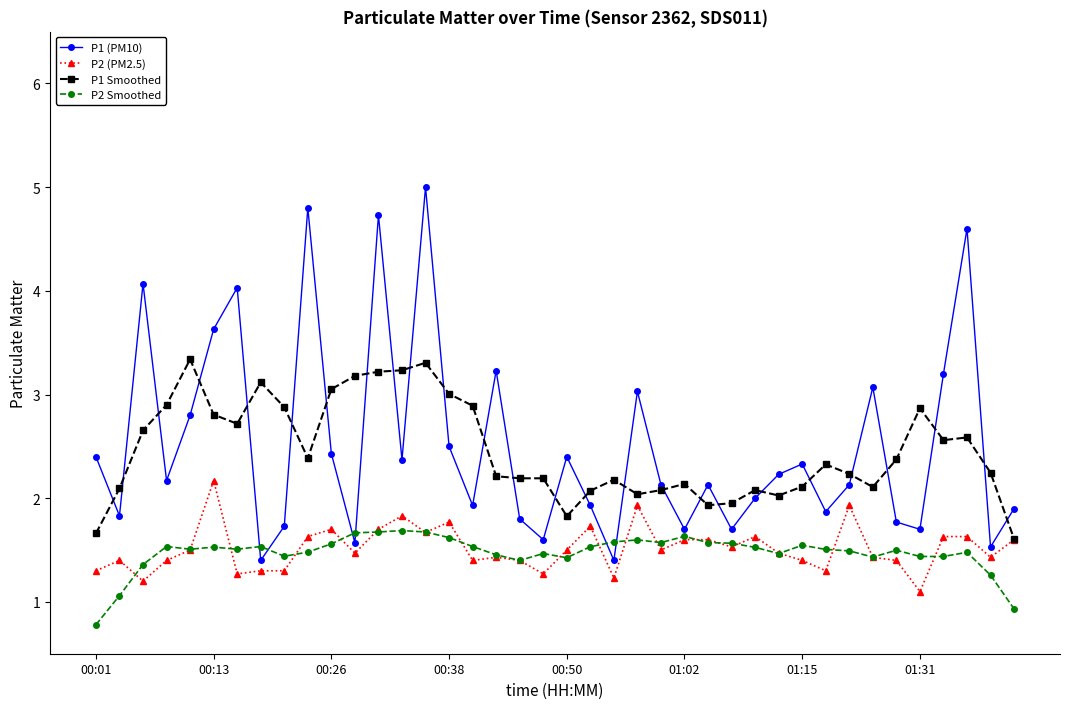

What is the value of the P2 (PM2.5) point at the 11th from the left?

1.7